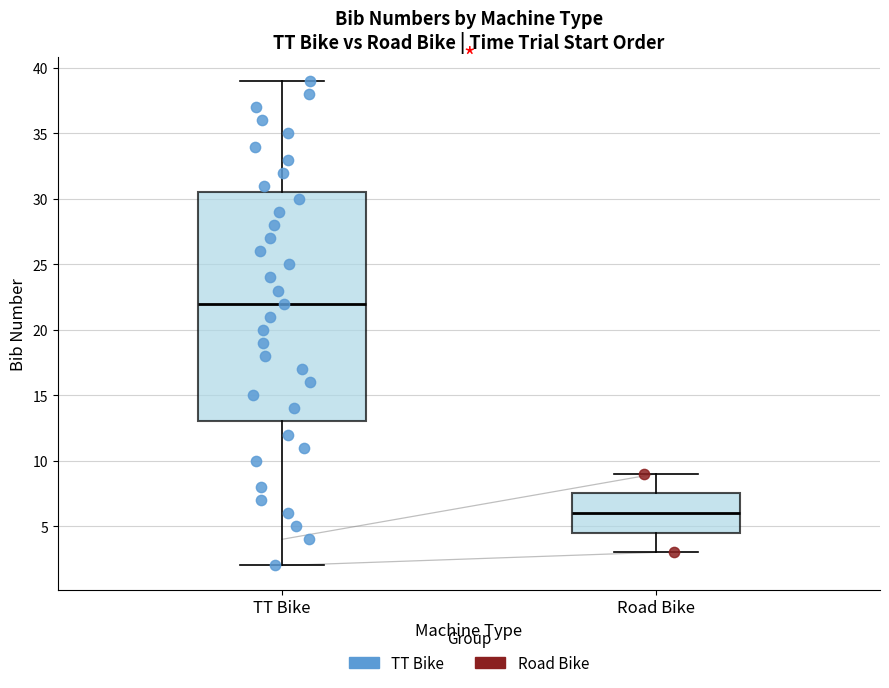

Reading left to right, transcribe this box plot: for each box, give where its median line is, the range the box spans, and where its two whiskers end, as read against the y-axis. The values are not printed on the chart, so give them approximately, as read against the axis.

TT Bike: median 22.0, box 13.0 to 30.5, whiskers 2.0 to 39.0
Road Bike: median 6.0, box 4.5 to 7.5, whiskers 3.0 to 9.0